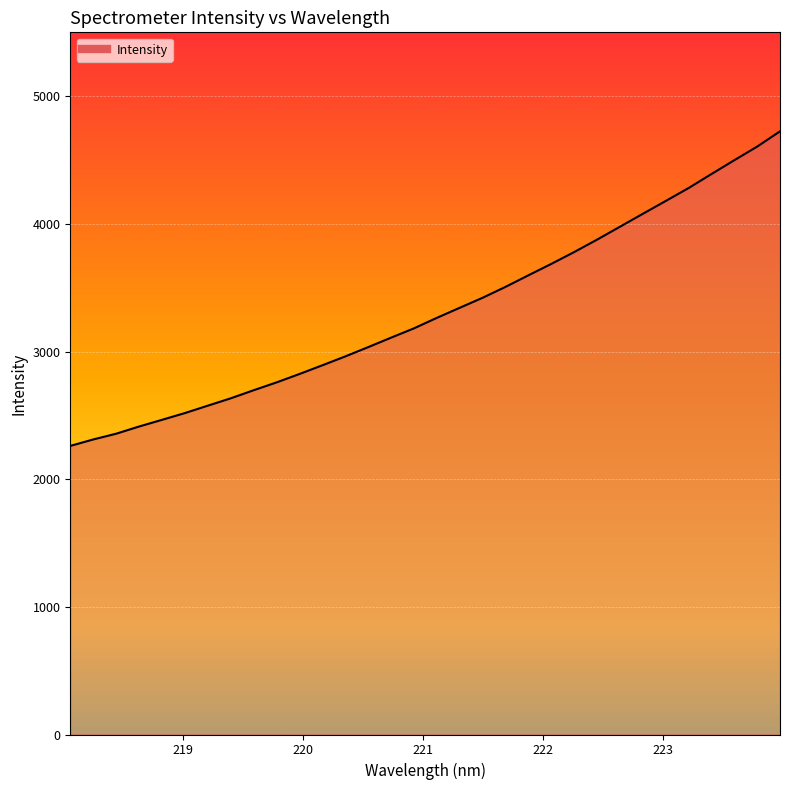

What is the greatest value displayed?

4724.6